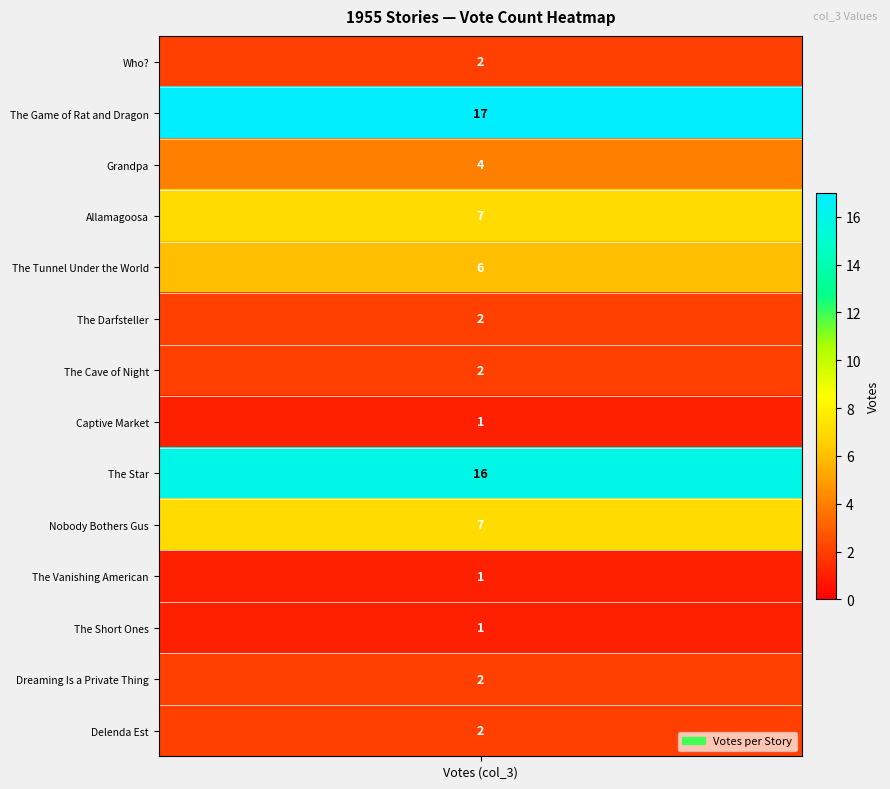

Is it true that the value at Who? is 1?

False